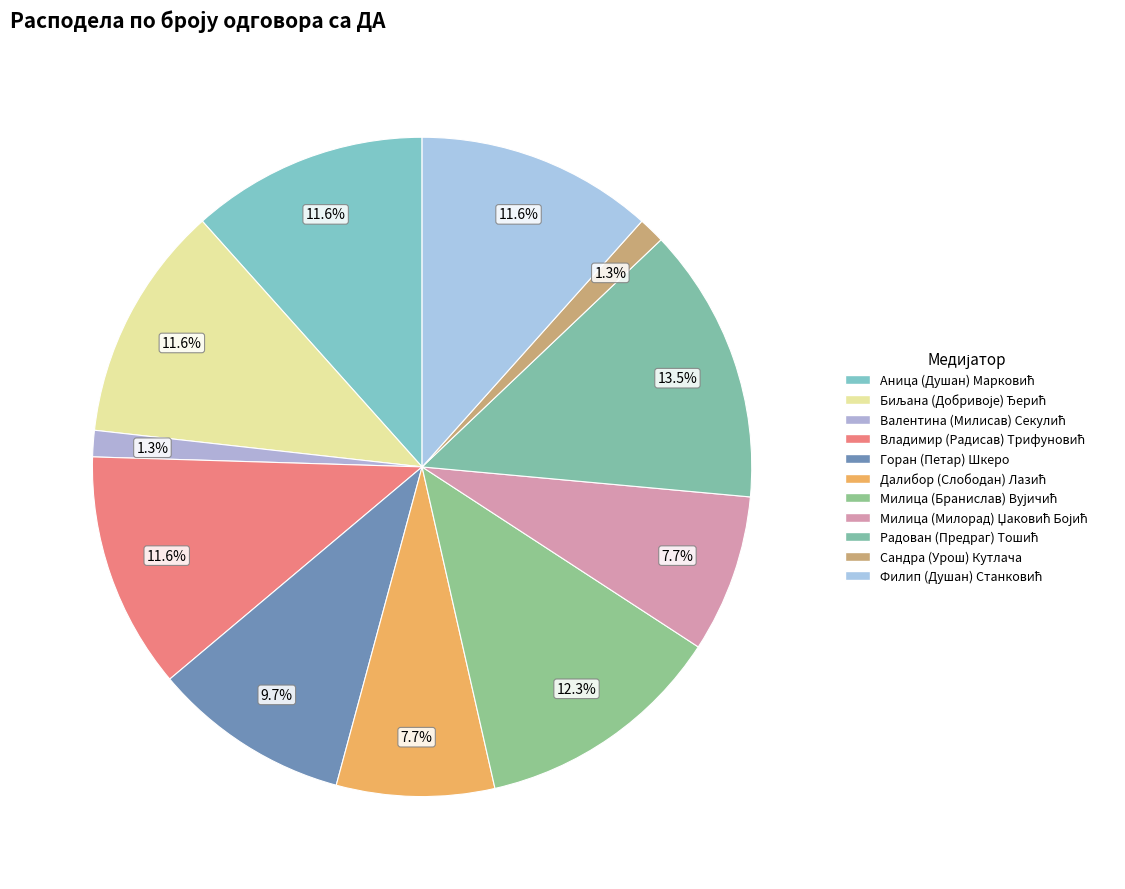

Count the number of slices in the pie.

11